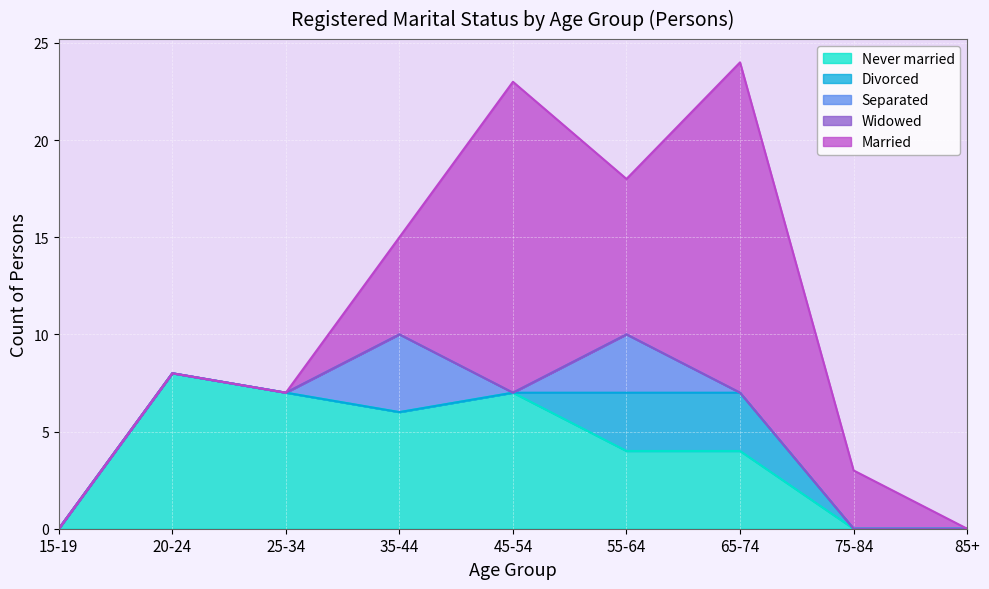

What is the total value across all series at 45-54?

23